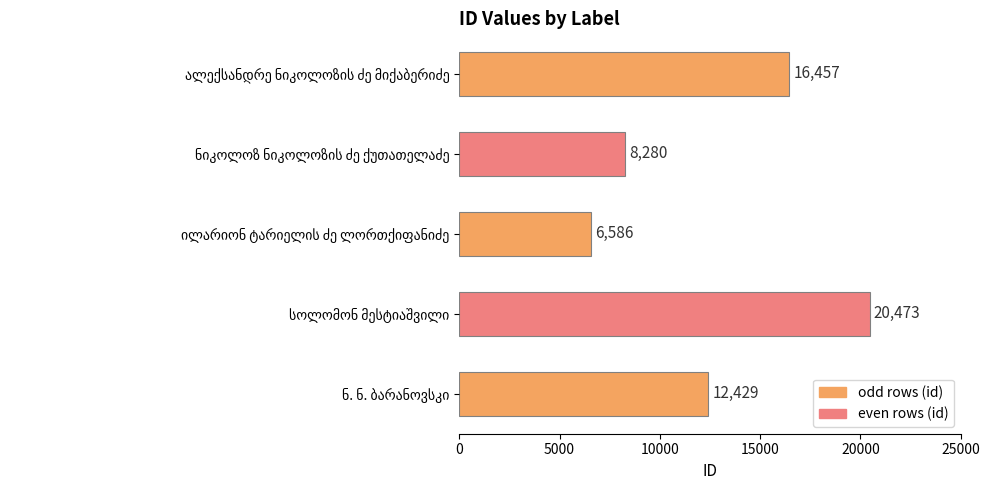

What is the minimum value shown in the chart?

6586